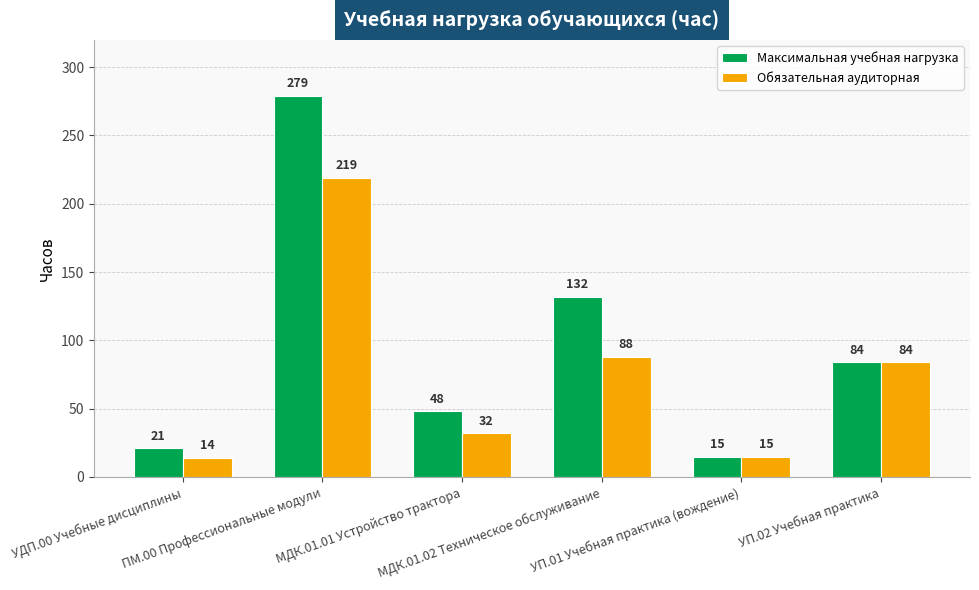

What is the maximum value shown in the chart?

279